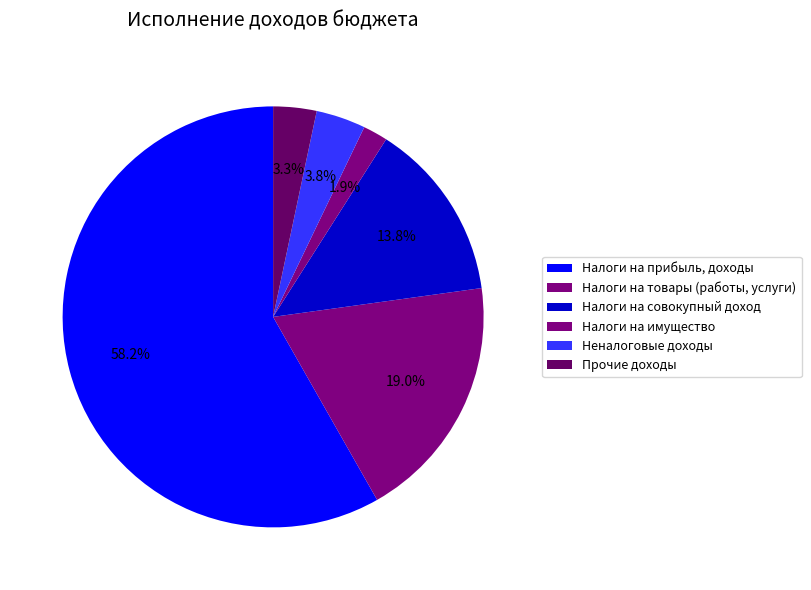

What portion of the pie excludes Налоги на товары (работы, услуги)?

81.0%